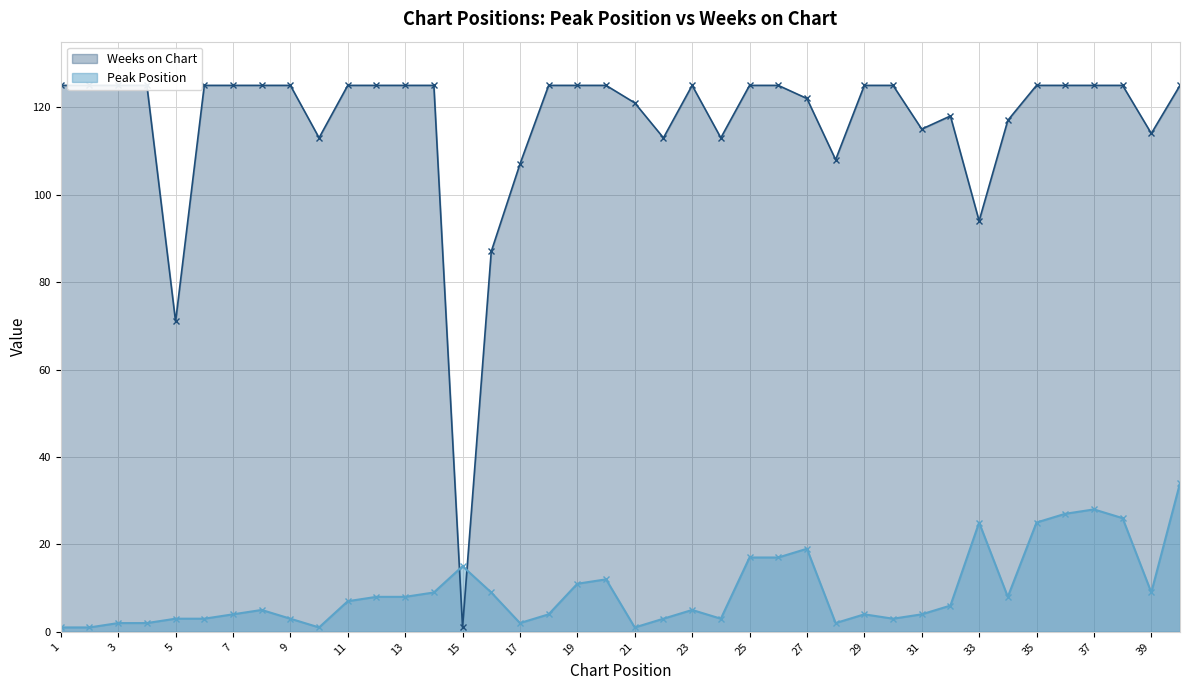

How many intersections are there between Peak Position and Weeks on Chart?

2